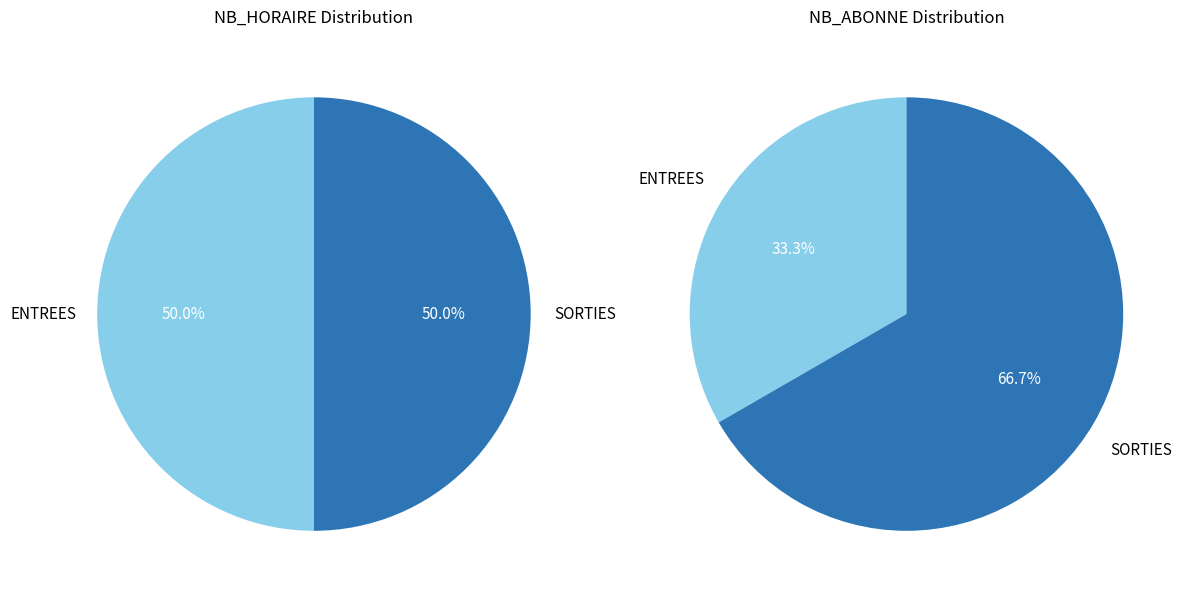

To the nearest percent, what portion does SORTIES represent?

67%